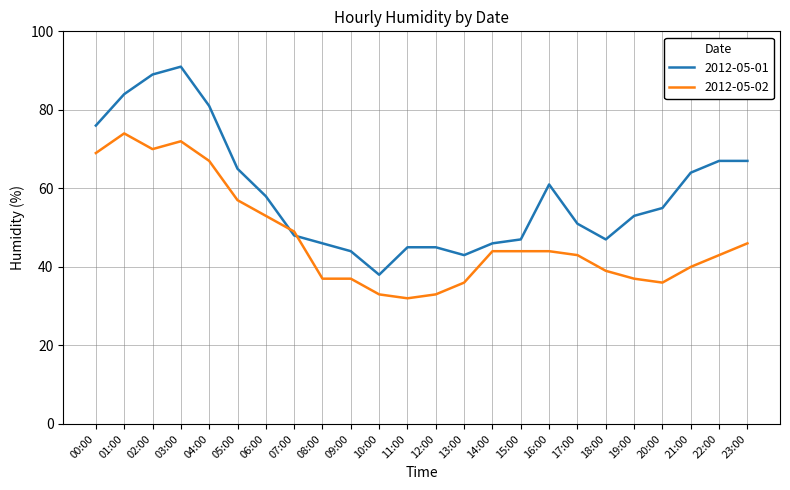

Rank the series at 07:00 from lowest to highest value.

2012-05-01, 2012-05-02